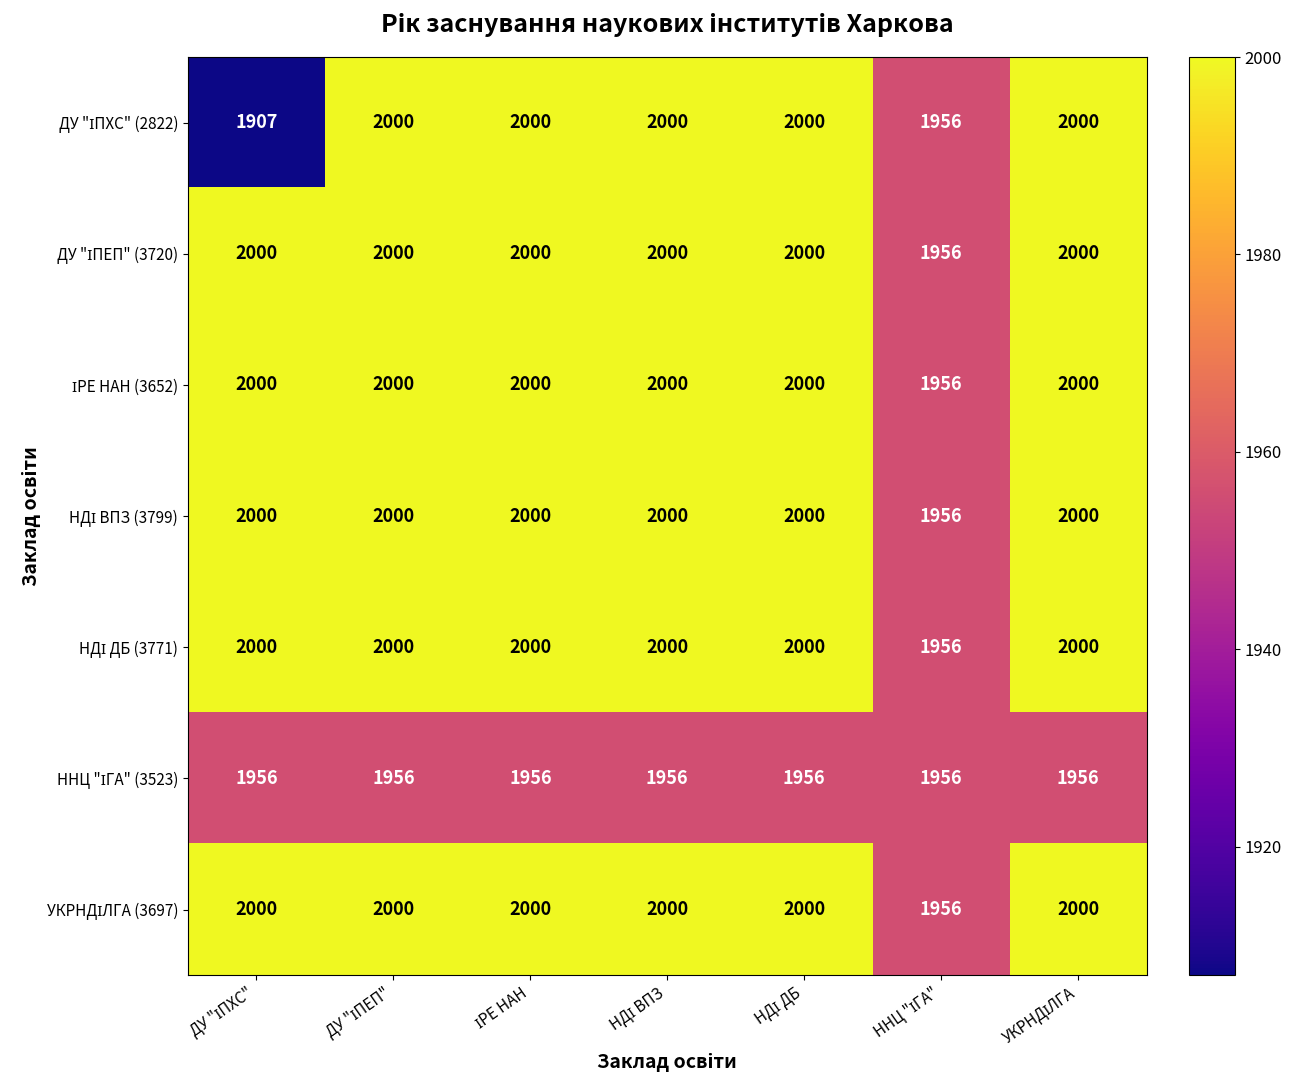

What is the smallest value displayed?

1907